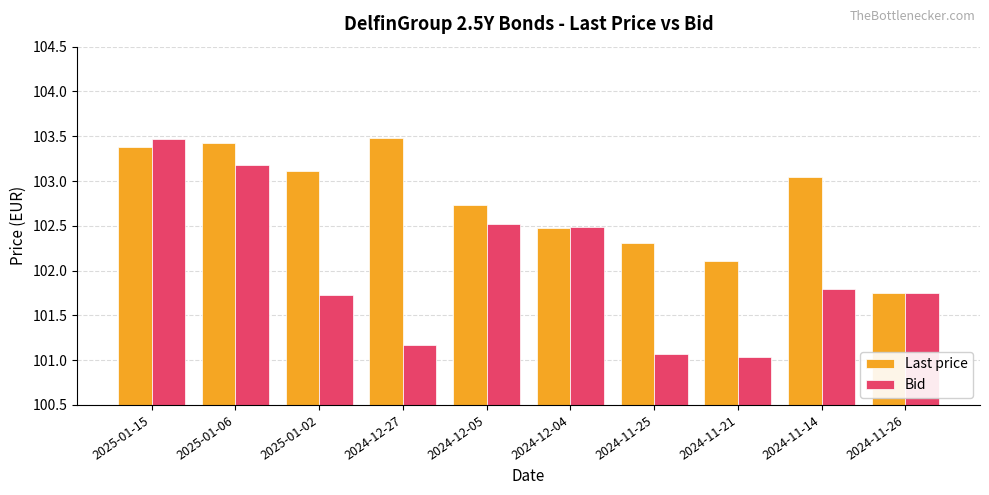

What is the difference between the highest and lowest values at 2024-11-25?

1.2